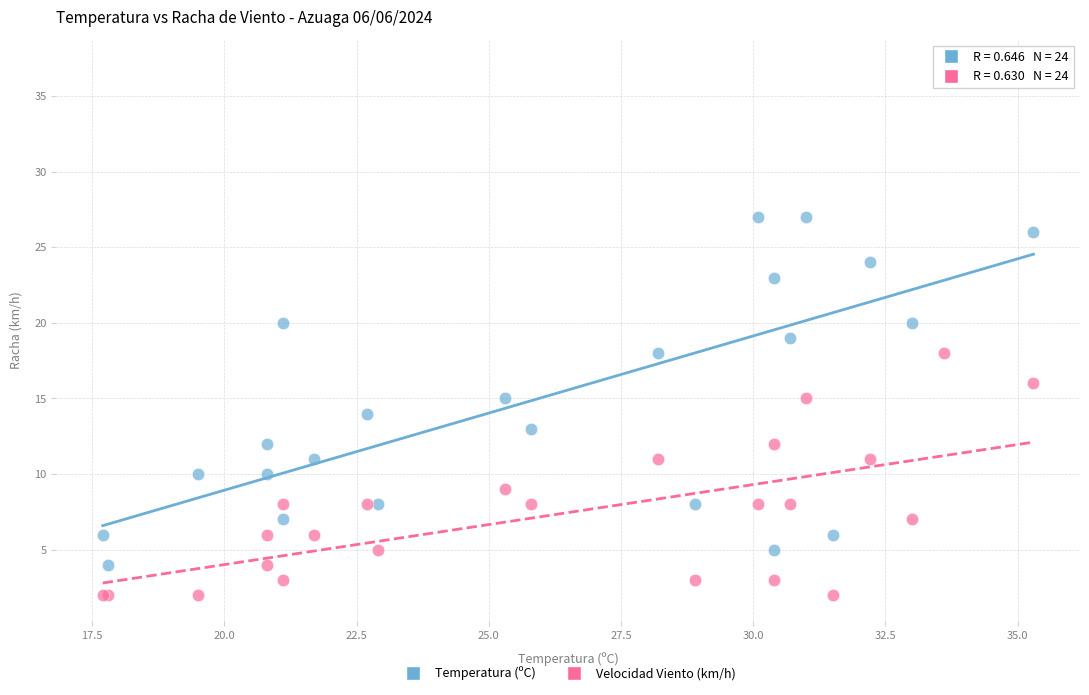

Which series has the widest spread of Y values?

Temperatura (ºC)